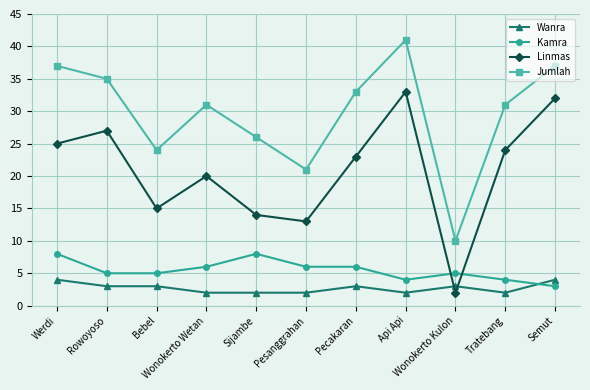

The value of Kamra at Semut is 5. True or false?

False